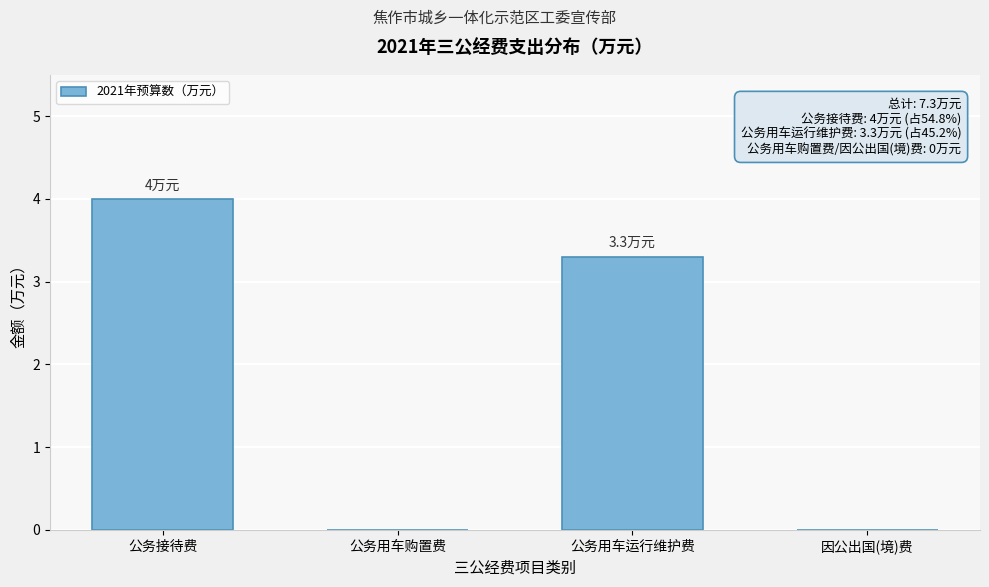

Reading left to right, extract all data points from this chart.

公务接待费=4.0	公务用车购置费=0.0	公务用车运行维护费=3.3	因公出国(境)费=0.0